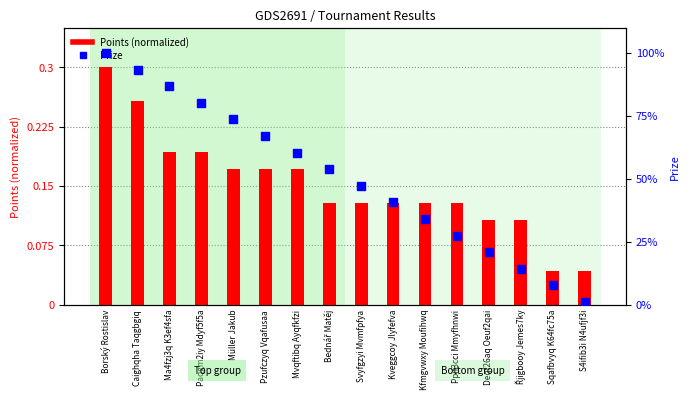

Which series has the largest Y range (max minus min)?

Prize